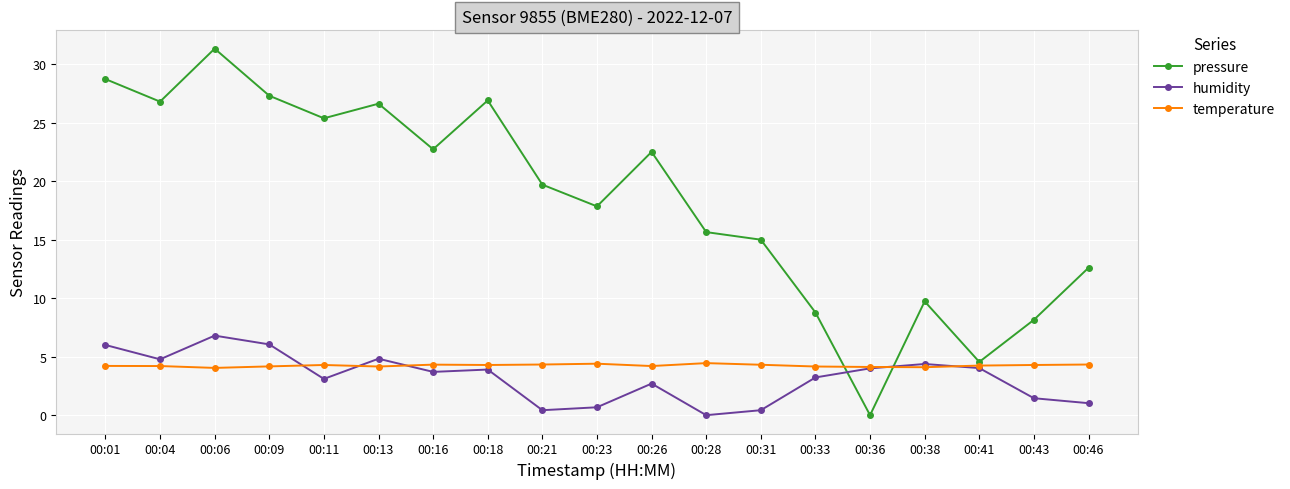

True or false: pressure has a value of 22.7 at 00:16.

True